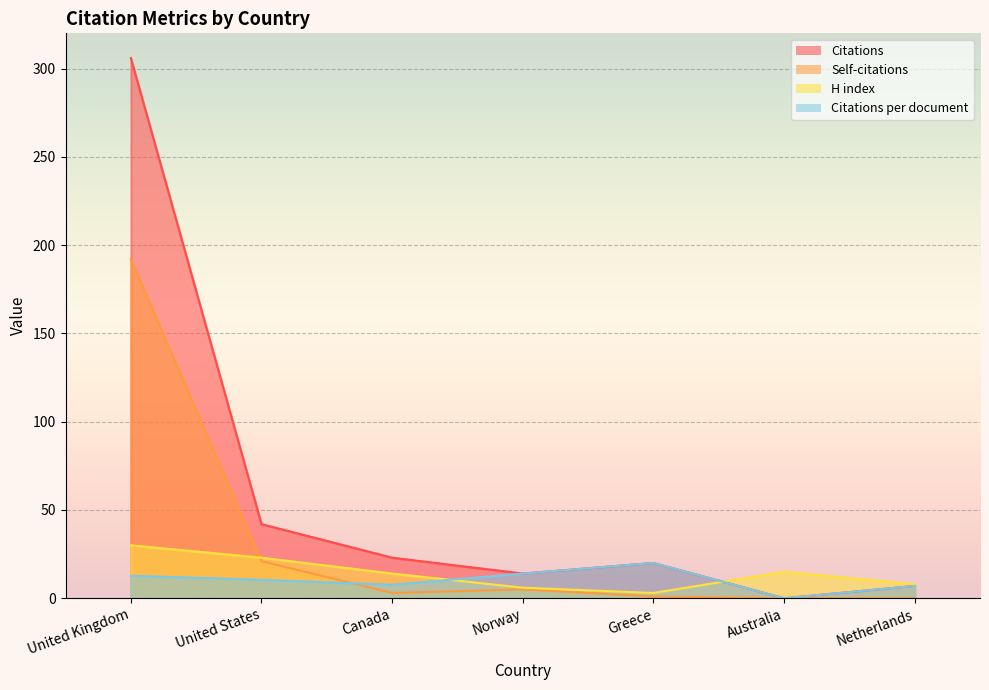

What is the sum of all Citations per document values?

71.9